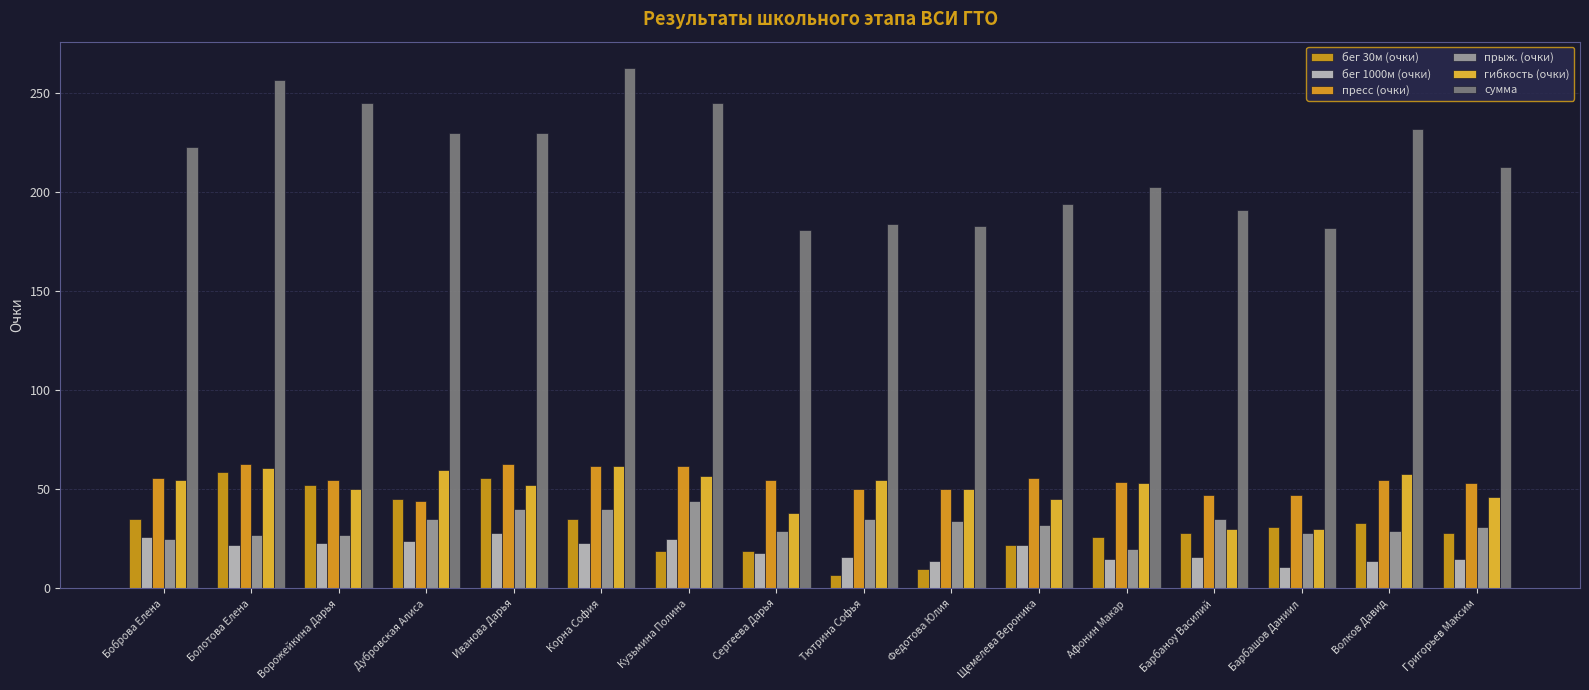

Which series changed the most between Тютрина Софья and Щемелева Вероника?

бег 30м (очки)